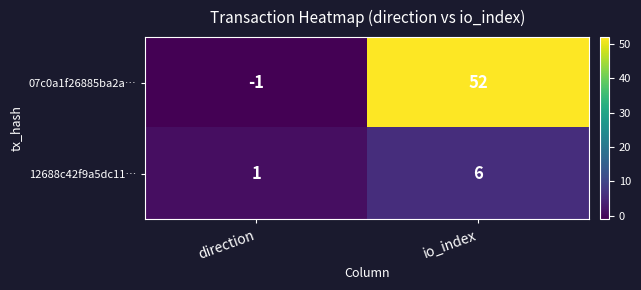

List the series in order of their peak value, lowest first.

12688c42f9a5dc11…, 07c0a1f26885ba2a…